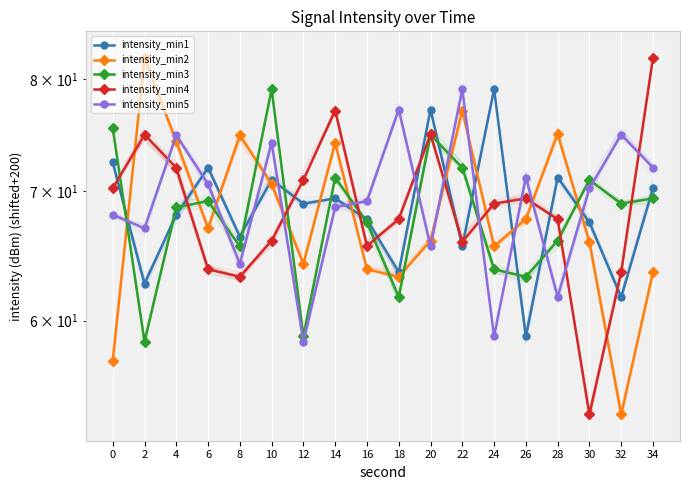

List the labels in order of intensity_min4 value, largest first.

34, 14, 20, 2, 4, 12, 0, 26, 24, 18, 28, 10, 22, 16, 6, 32, 8, 30